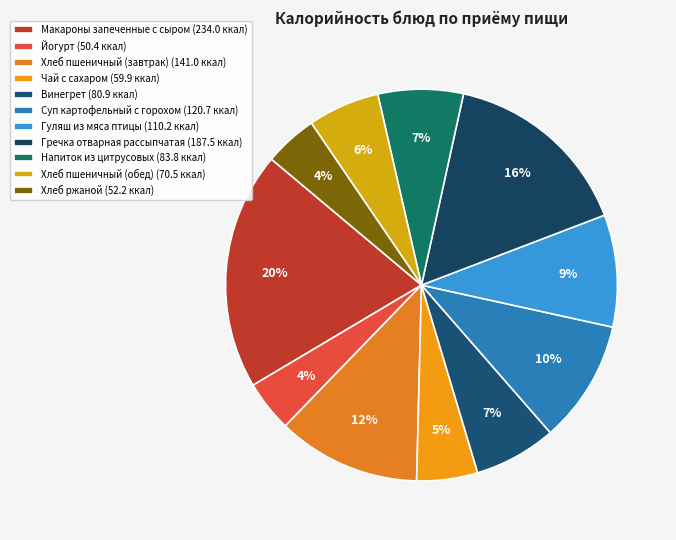

How many segments does this pie chart have?

11